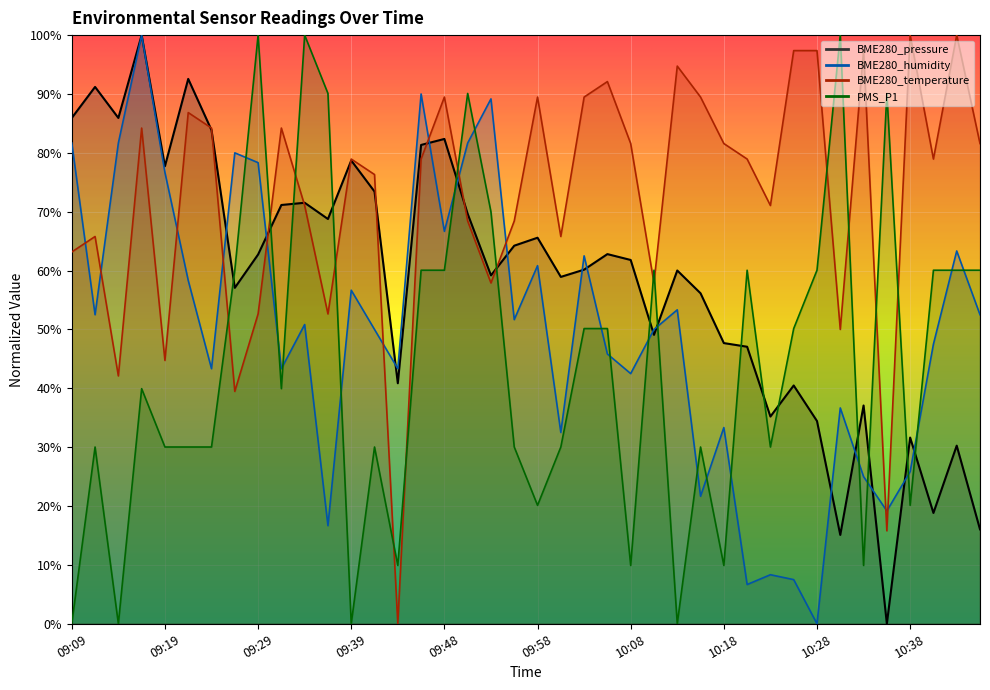

Rank the series by their maximum value, from lowest to highest.

BME280_pressure, BME280_humidity, BME280_temperature, PMS_P1